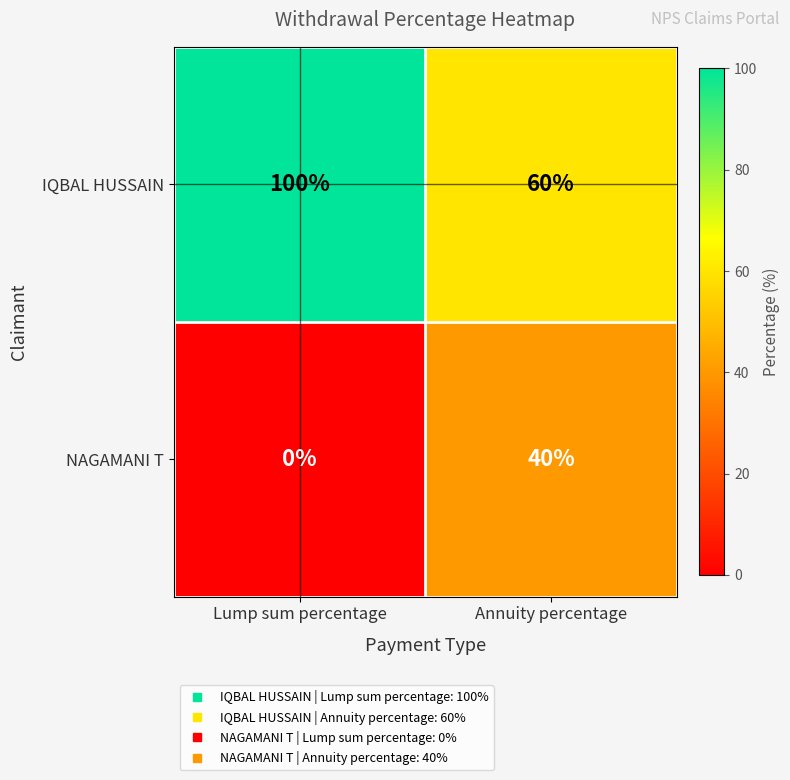

What is the highest value of the NAGAMANI T series?

40